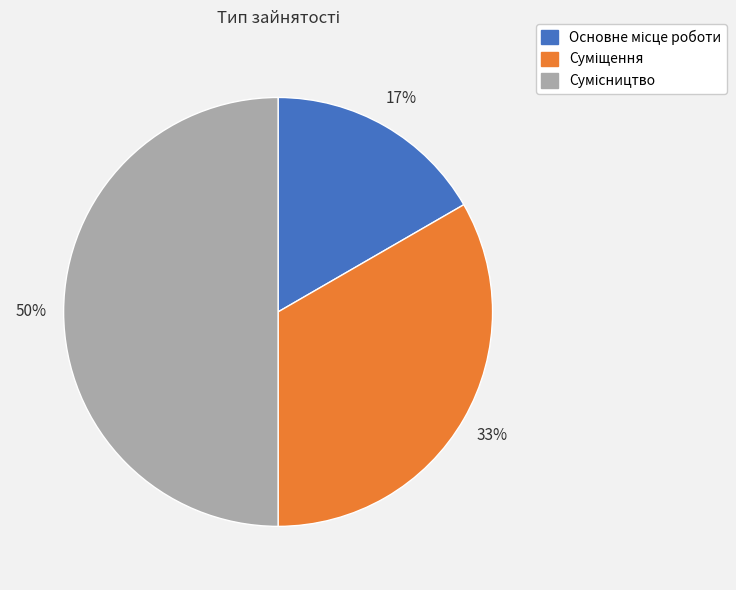

To the nearest percent, what is the difference between the largest and smallest slice percentages?

33%